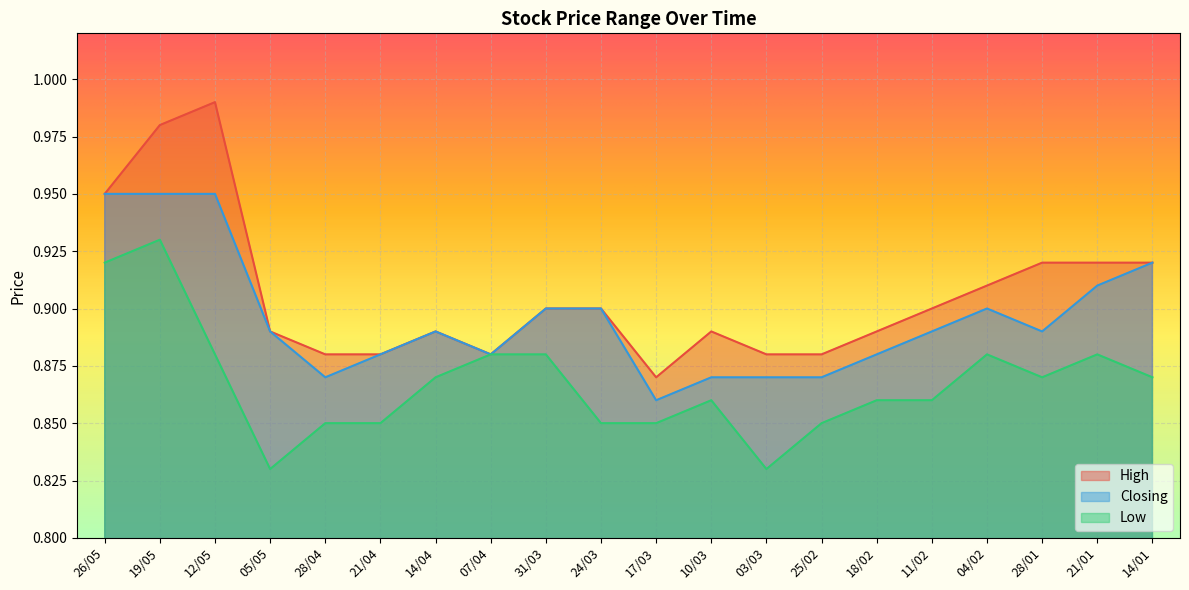

True or false: Closing and Low intersect in this chart.

False